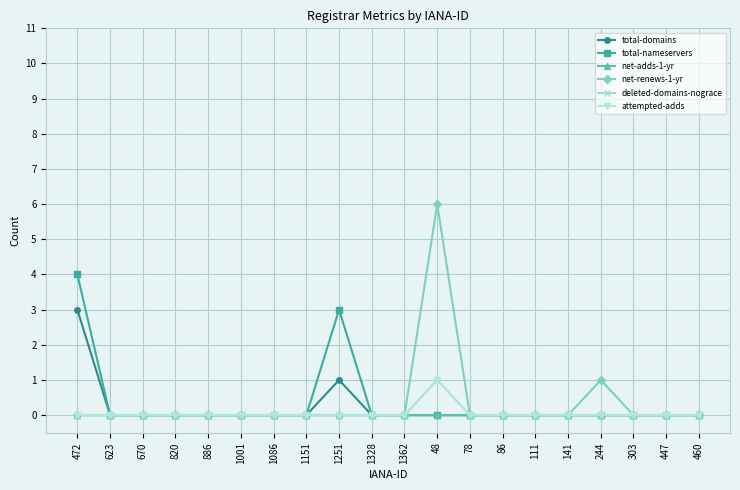

Reading right to left, transcribe all the data shown in this chart.

total-domains: 0	0	0	0	0	0	0	0	0	0	0	1	0	0	0	0	0	0	0	3
total-nameservers: 0	0	0	0	0	0	0	0	0	0	0	3	0	0	0	0	0	0	0	4
net-adds-1-yr: 0	0	0	0	0	0	0	0	0	0	0	0	0	0	0	0	0	0	0	0
net-renews-1-yr: 0	0	0	1	0	0	0	0	6	0	0	0	0	0	0	0	0	0	0	0
deleted-domains-nograce: 0	0	0	0	0	0	0	0	1	0	0	0	0	0	0	0	0	0	0	0
attempted-adds: 0	0	0	0	0	0	0	0	1	0	0	0	0	0	0	0	0	0	0	0